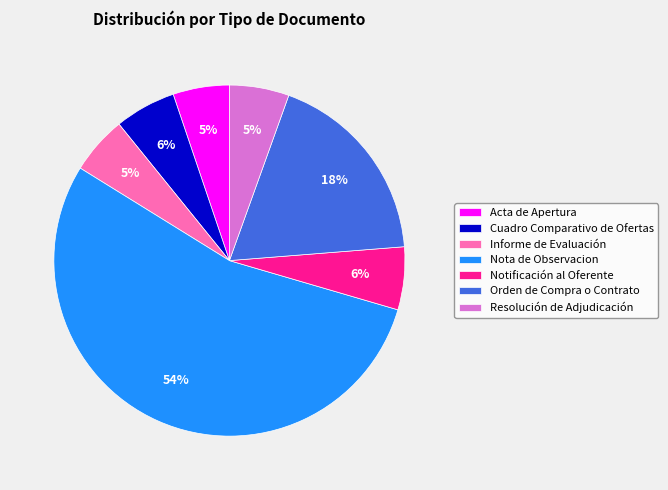

Do Acta de Apertura and Orden de Compra o Contrato together represent more than half of the pie?

No